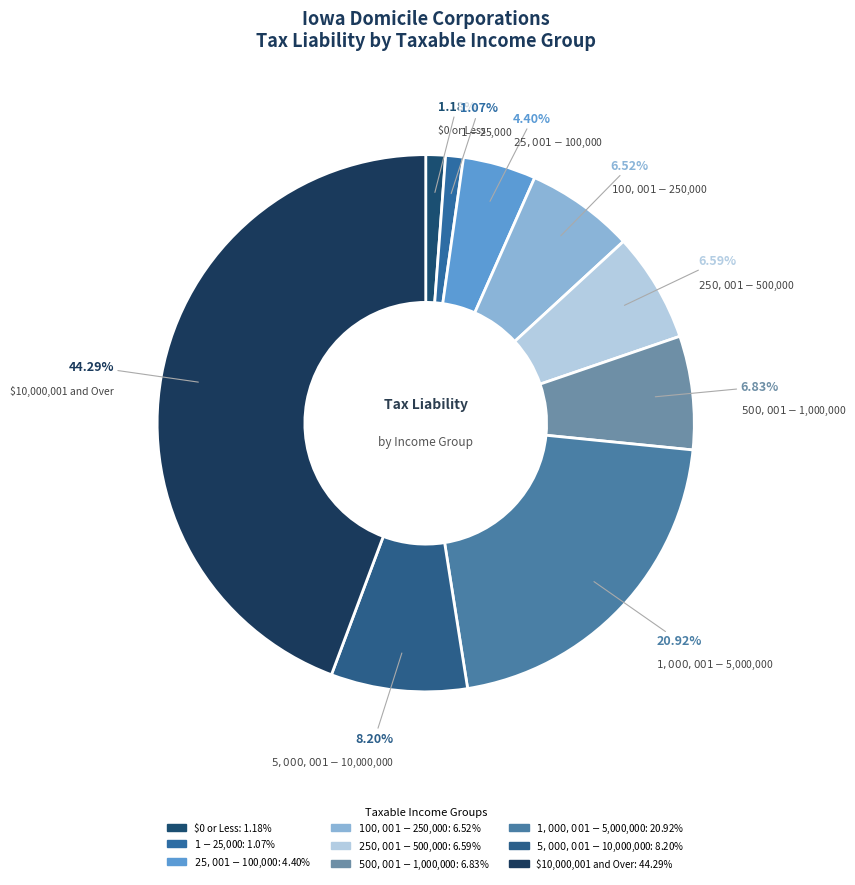

To the nearest percent, what is the combined percentage of $10,000,001 and Over and $250,001 - $500,000?

51%